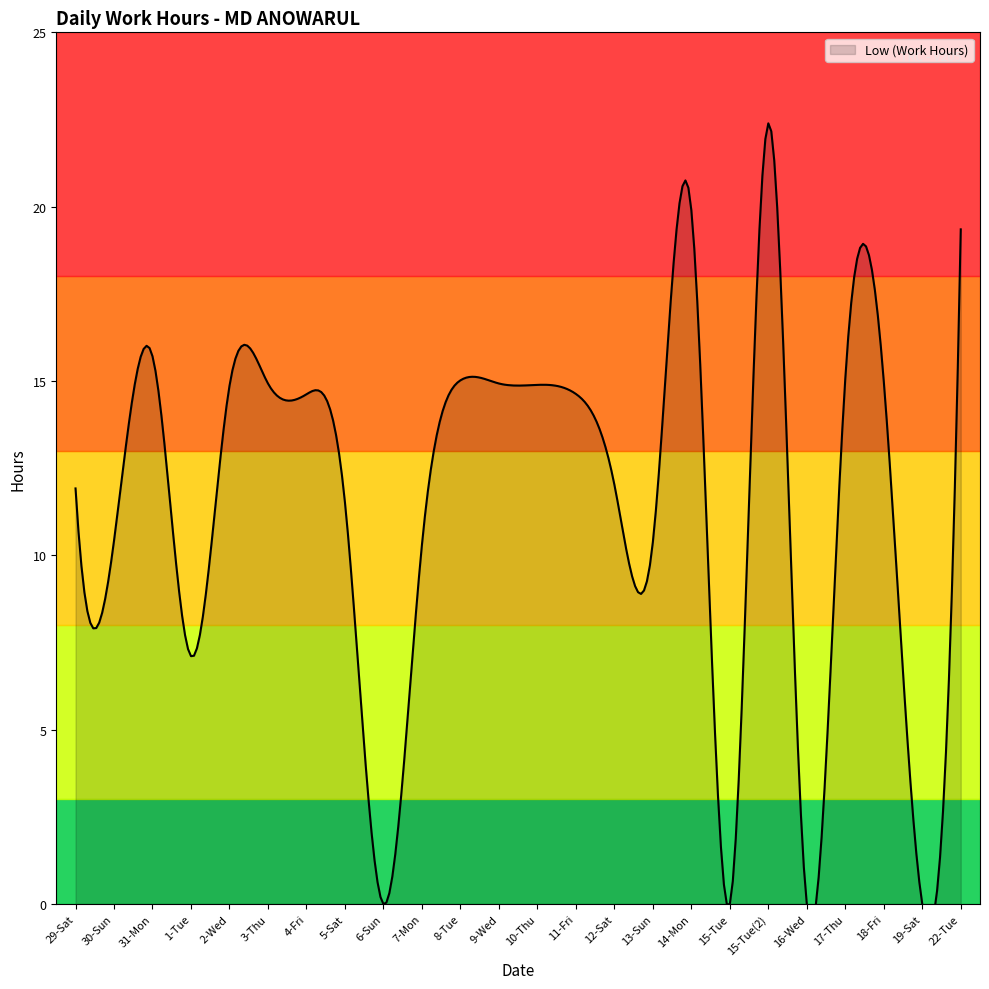

Where is the first local minimum?

30-Sun